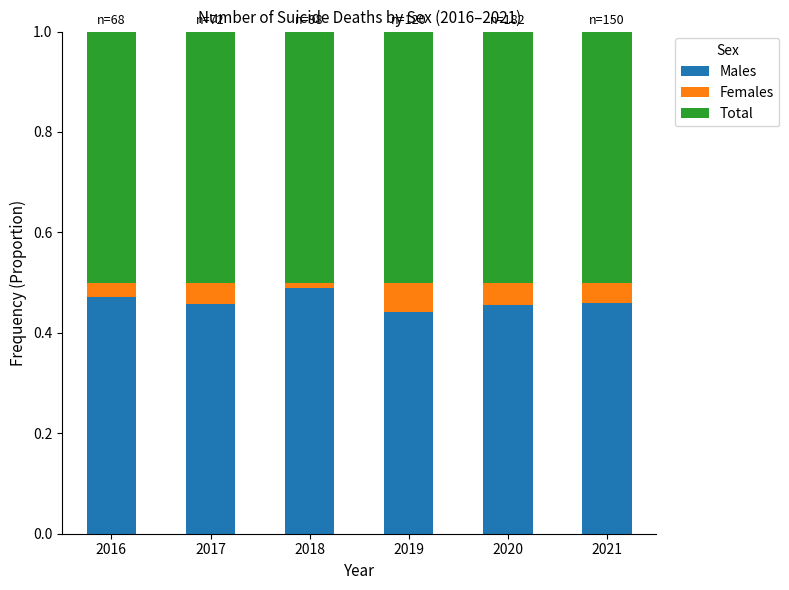

Is it true that Males equals 0.2 at 2019?

False